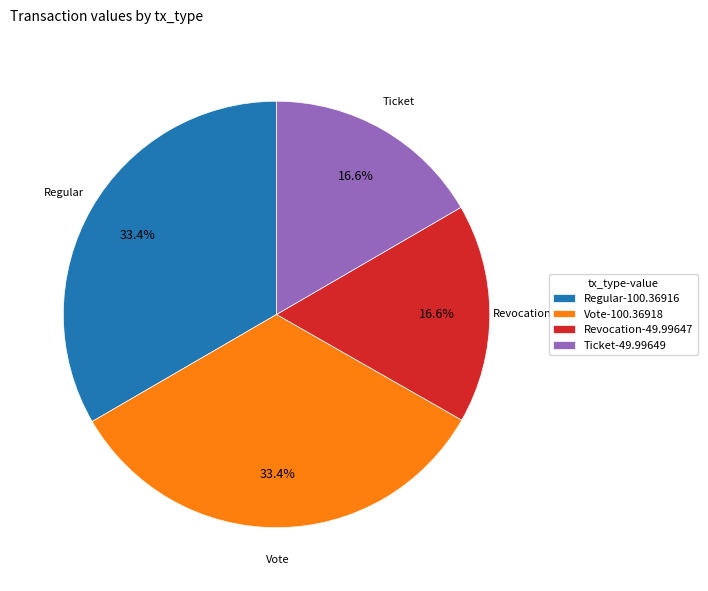

Is there a majority slice in this chart?

No